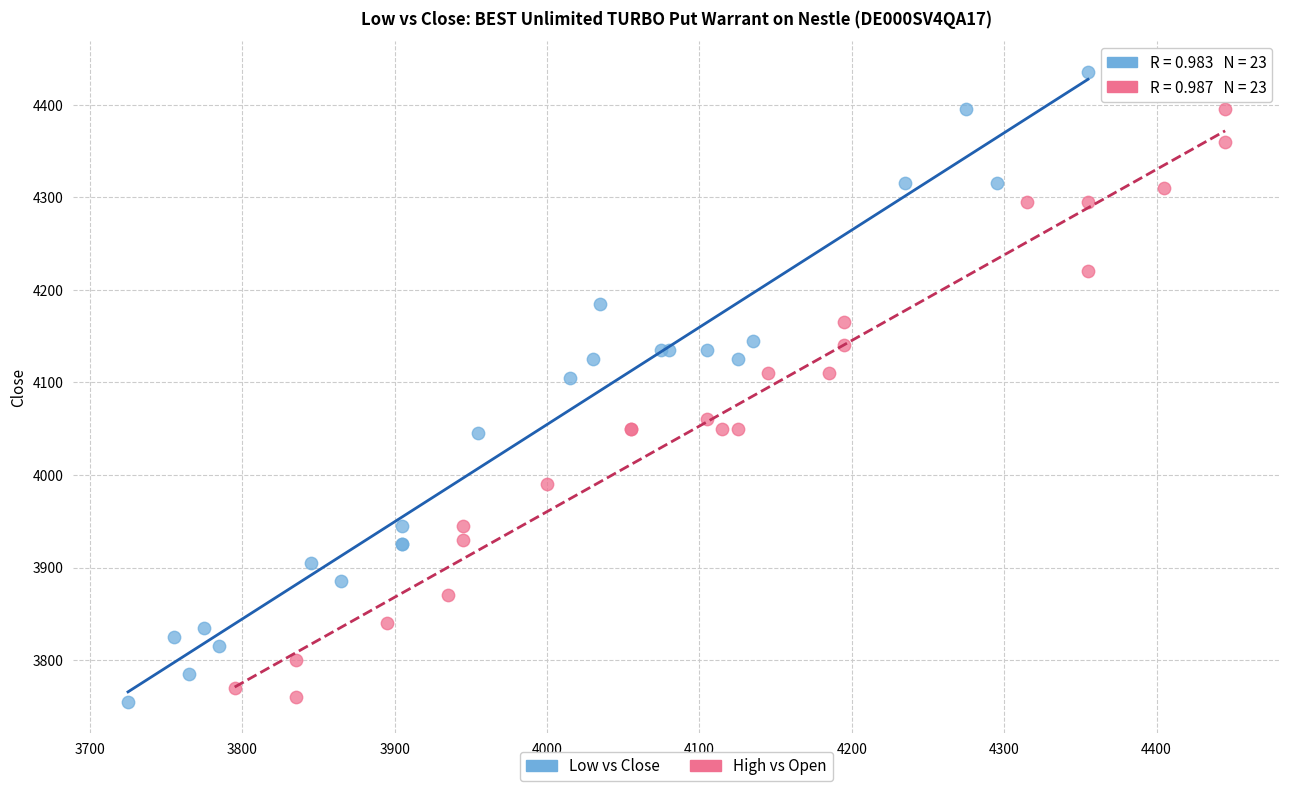

Which series contains the highest Y value?

Low vs Close